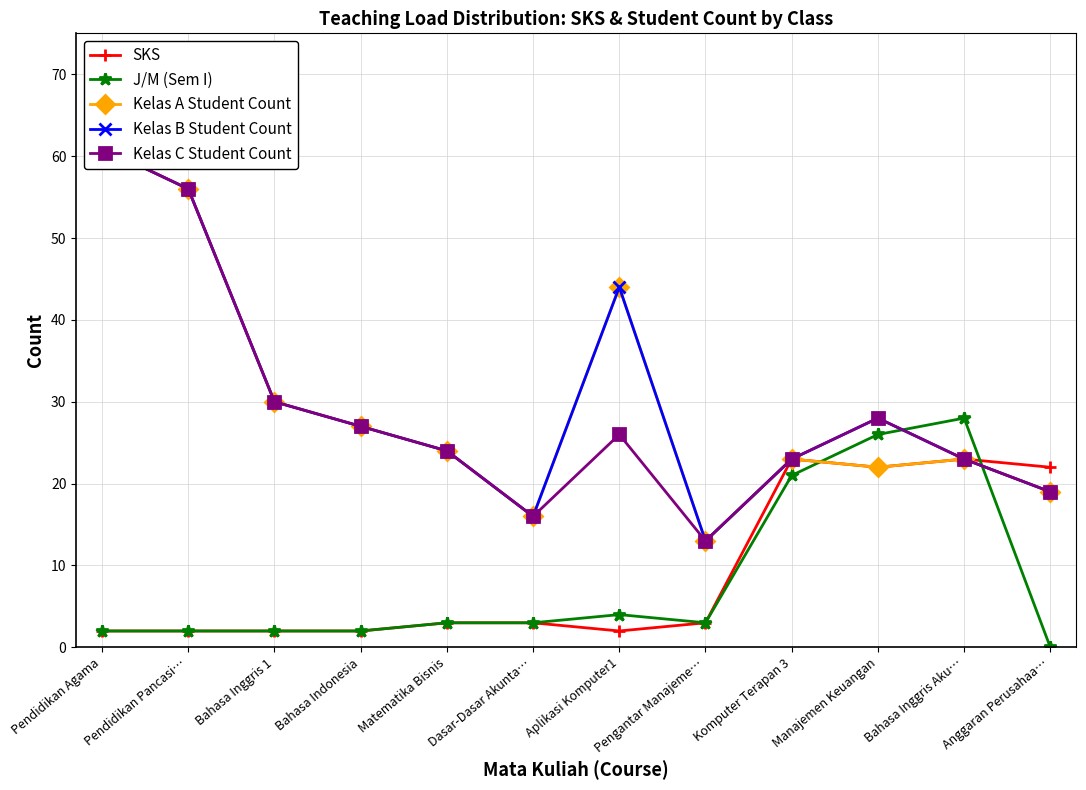

Where is the first local maximum for Kelas C Student Count?

Aplikasi Komputer1